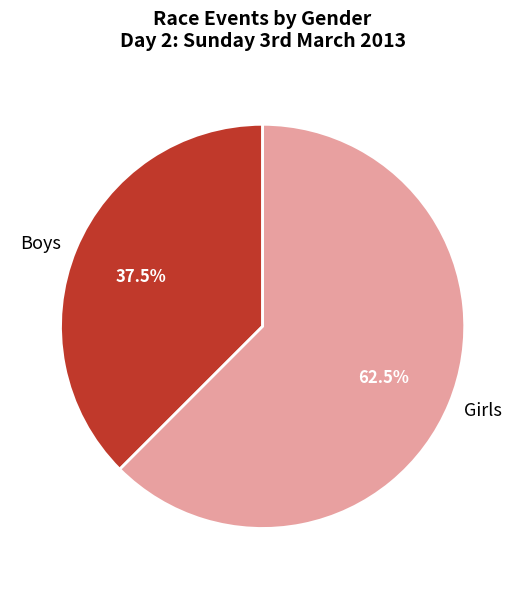

What percentage is NOT represented by Girls?

37.5%